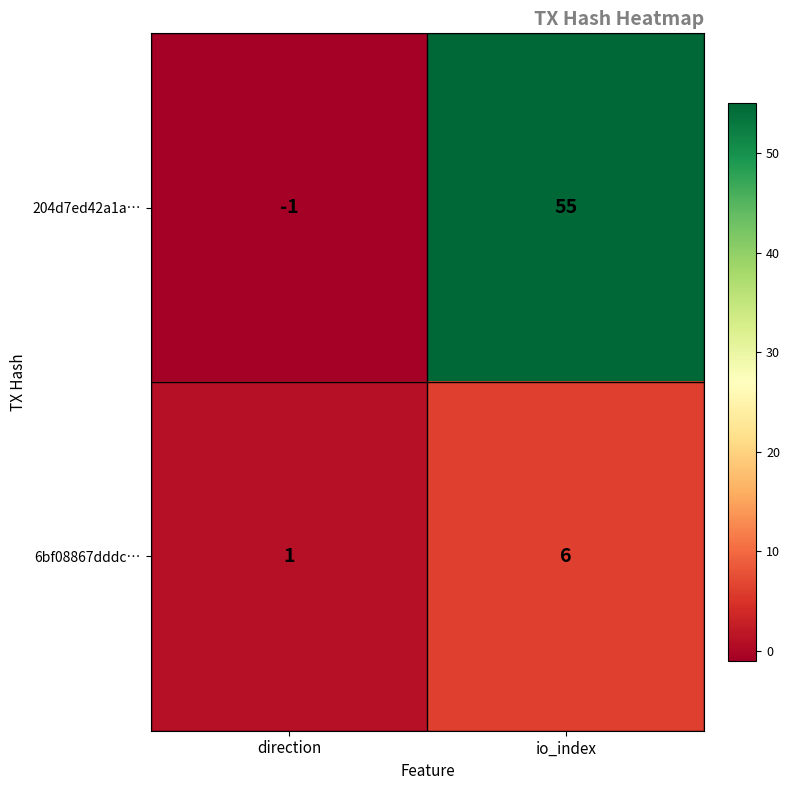

Reading left to right, what are all the values shown in this chart?

204d7ed42a1a…: -1	55
6bf08867dddc…: 1	6